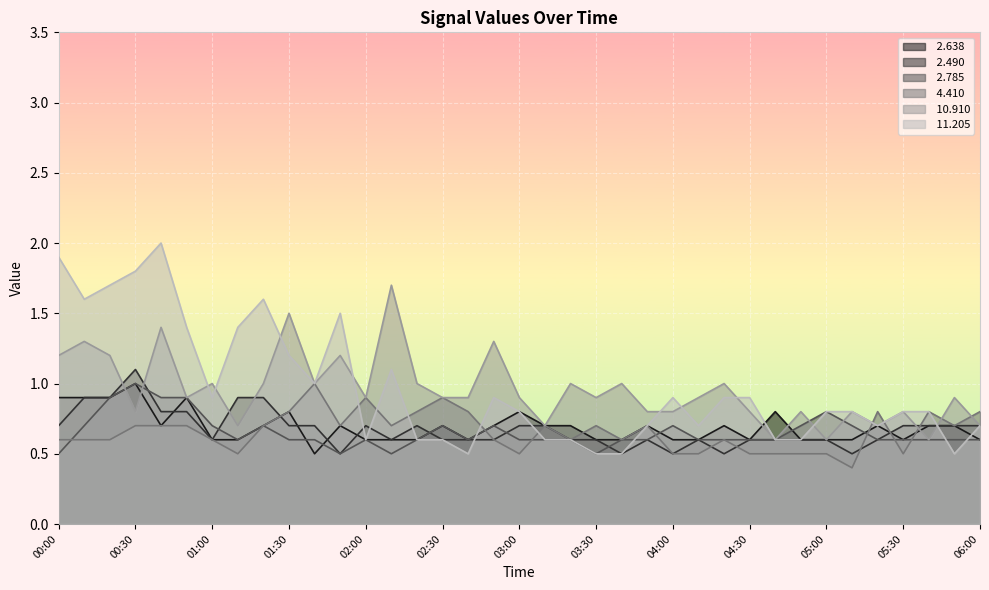

Does the chart display data point markers on the line(s)?

No